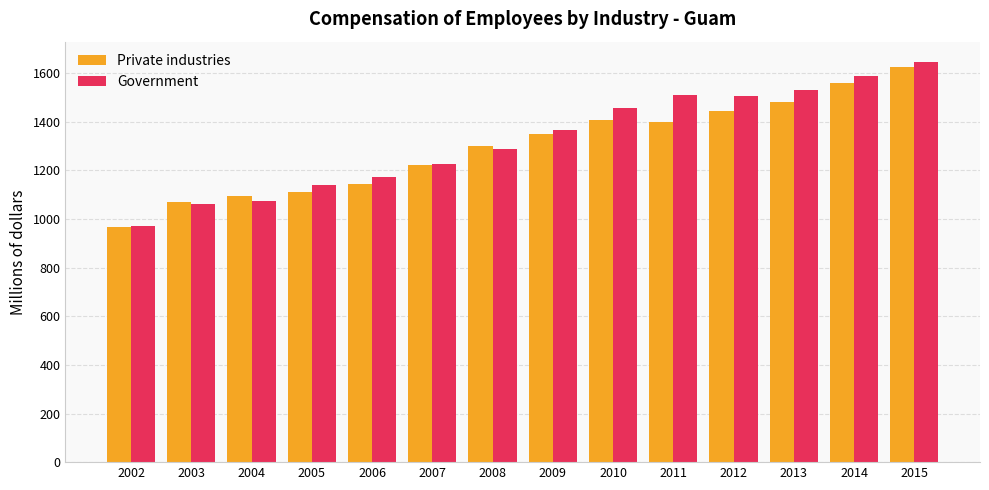

What is the minimum value shown in the chart?

969